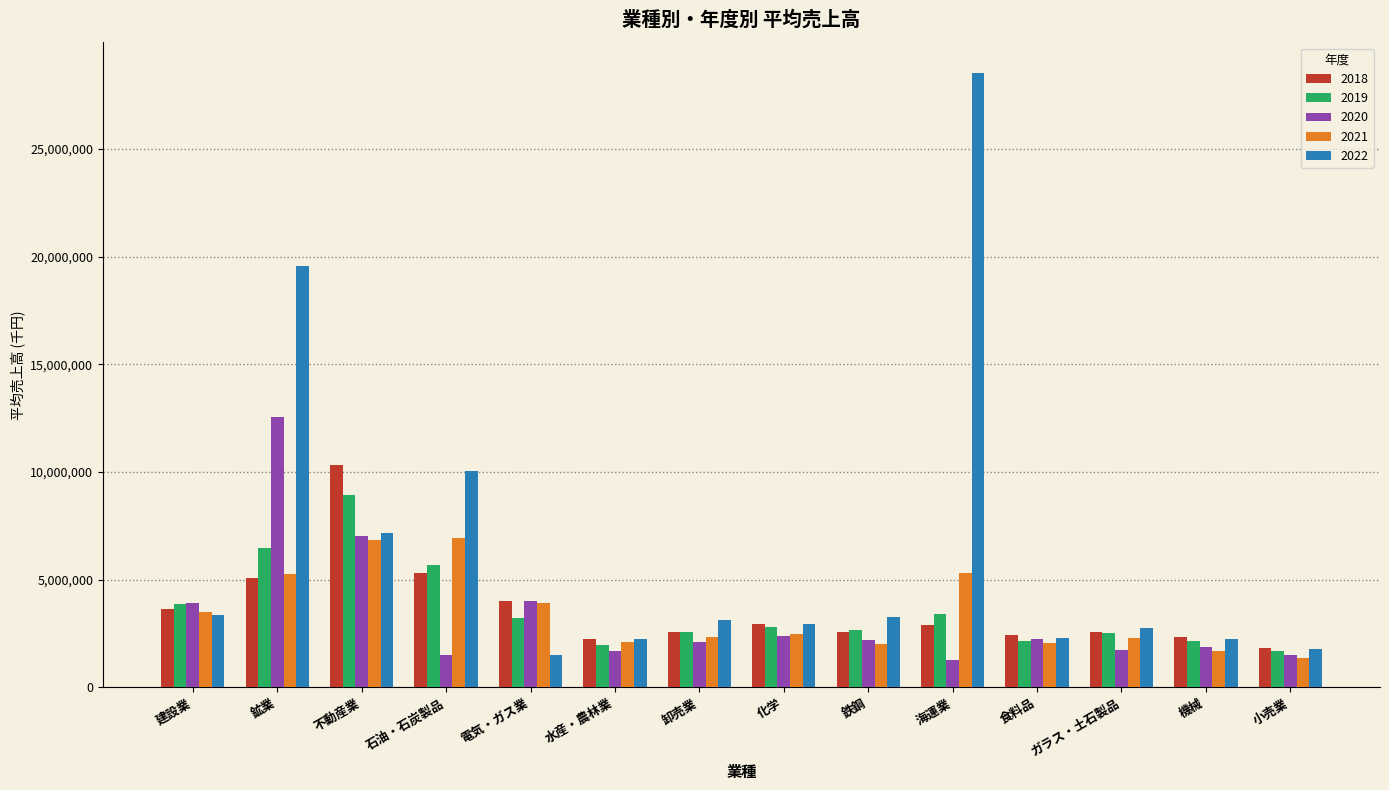

What is the difference between the maximum and minimum values in the 2020 series?

11290986